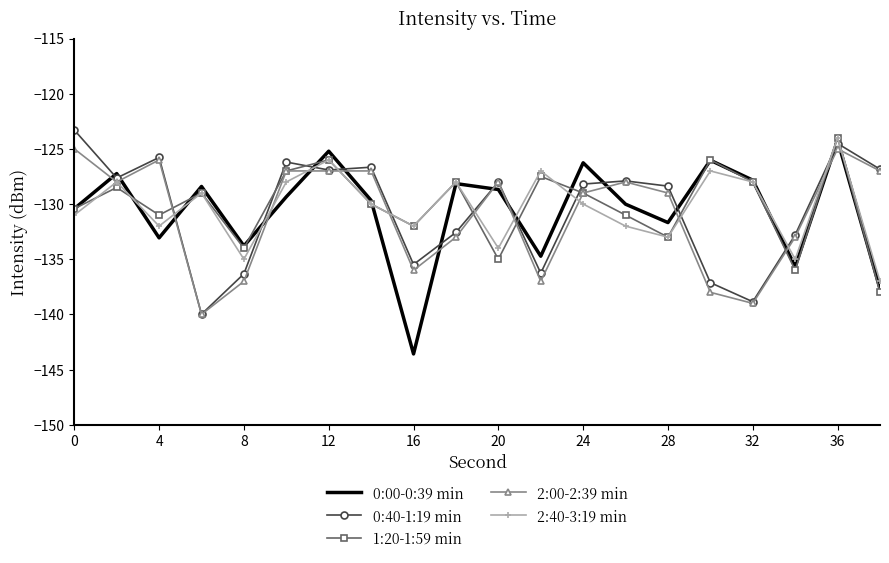

What is the minimum value for 0:40-1:19 min?

-140.0